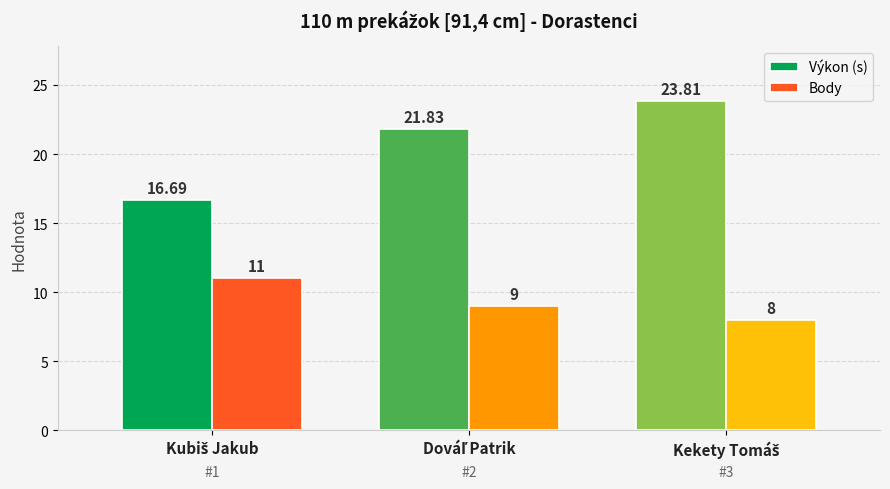

At how many categories does at least one series exceed 14?

3